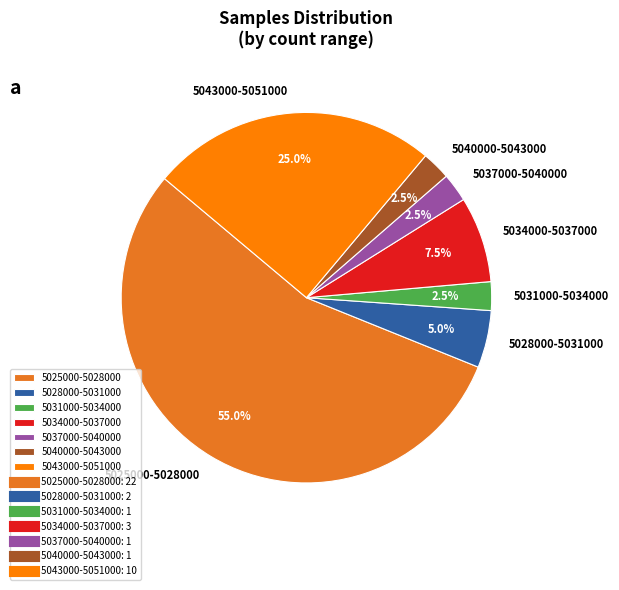

Count the number of slices in the pie.

7